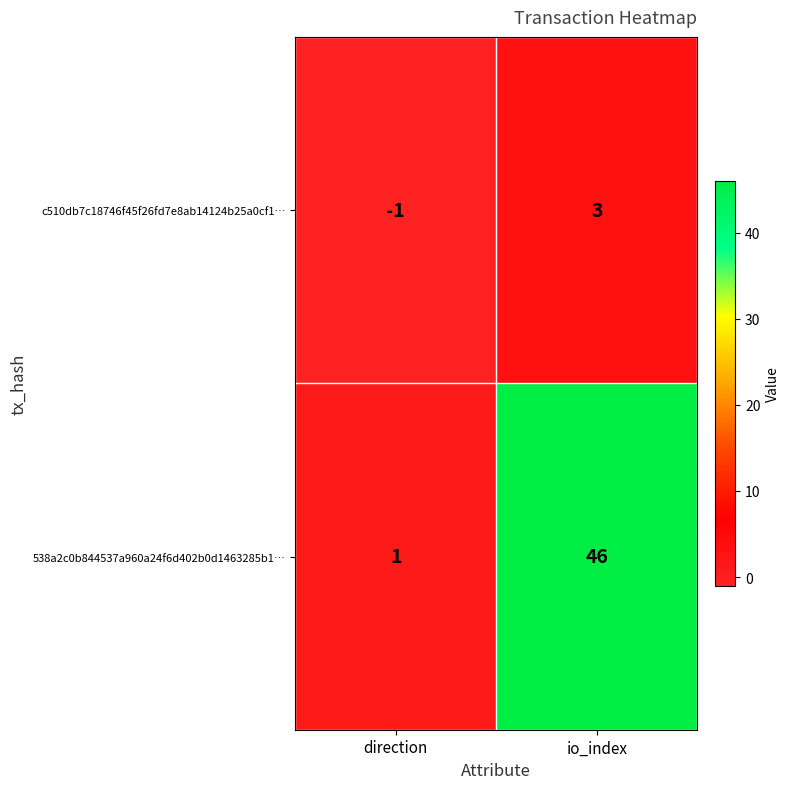

What is the difference between the c510db7c18746f45f26fd7e8ab14124b25a0cf1… values at direction and io_index?

4